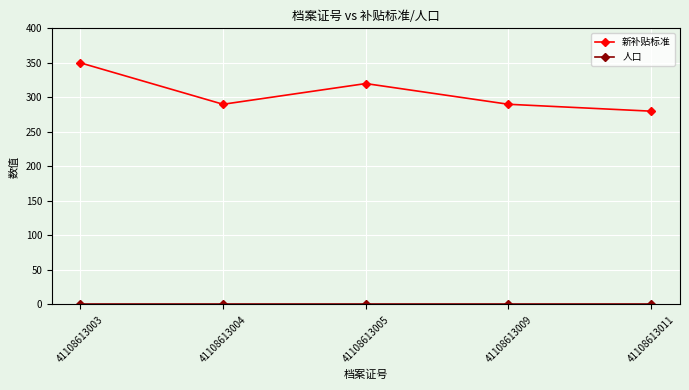

What is the sum of all 新补贴标准 values?

1530